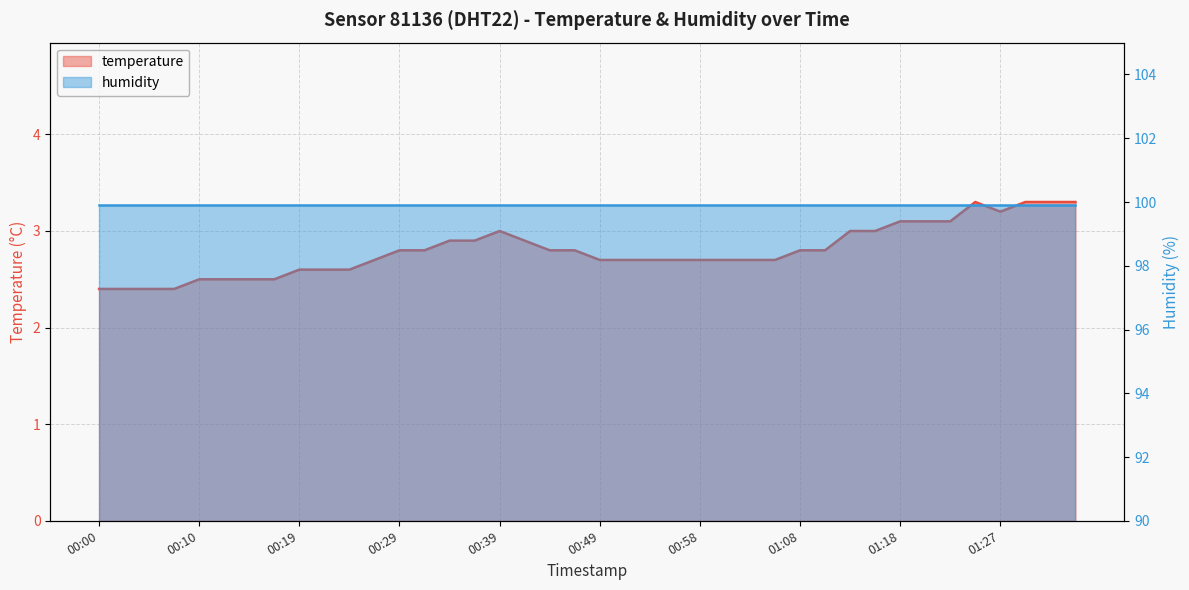

Reading left to right, list all the values displayed in this chart.

2.4	2.4	2.4	2.4	2.5	2.5	2.5	2.5	2.6	2.6	2.6	2.7	2.8	2.8	2.9	2.9	3.0	2.9	2.8	2.8	2.7	2.7	2.7	2.7	2.7	2.7	2.7	2.7	2.8	2.8	3.0	3.0	3.1	3.1	3.1	3.3	3.2	3.3	3.3	3.3